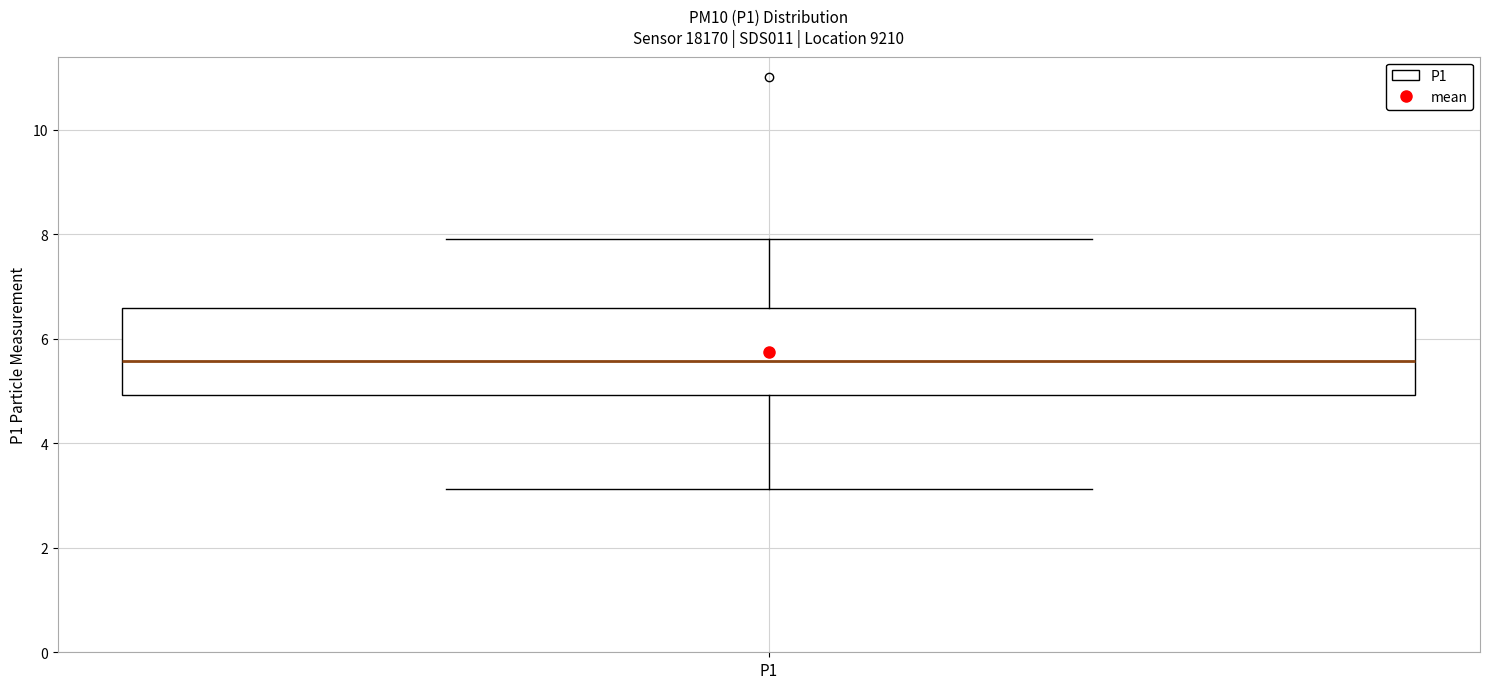

Where is the upper edge of the box for P1 on the y-axis? The values are not printed on the chart, so give them approximately, as read against the axis.

6.6